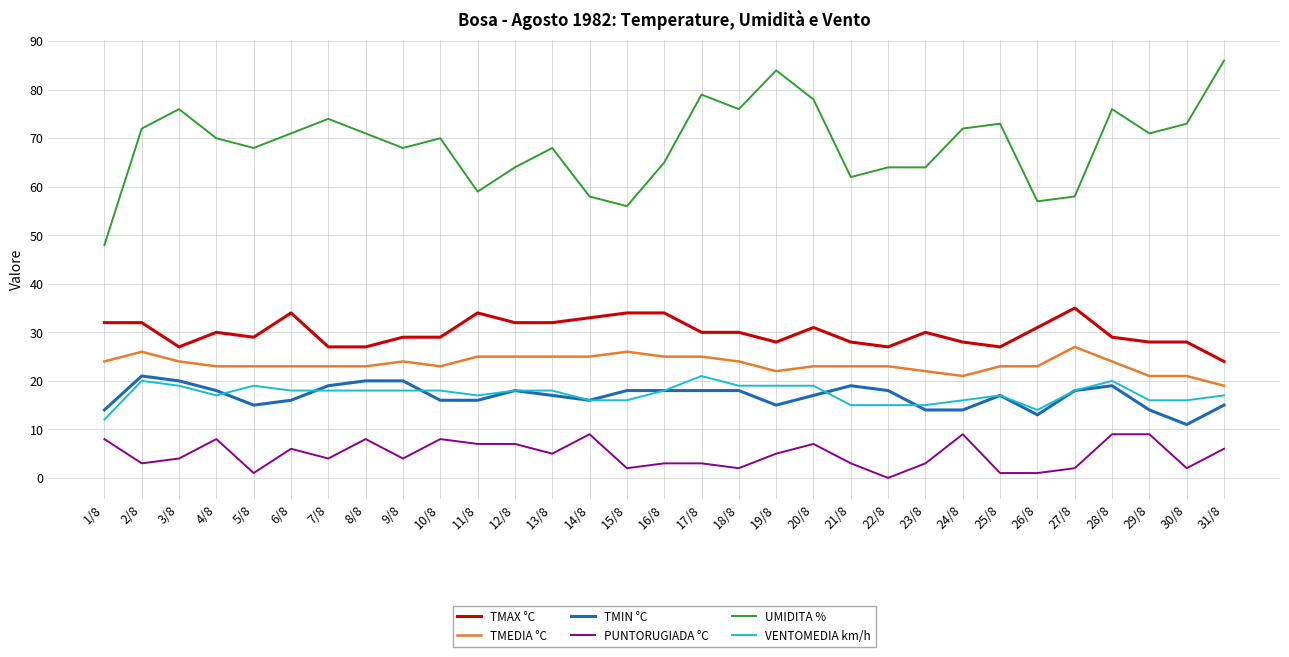

Is it true that TMIN °C equals 11 at 30/8?

True